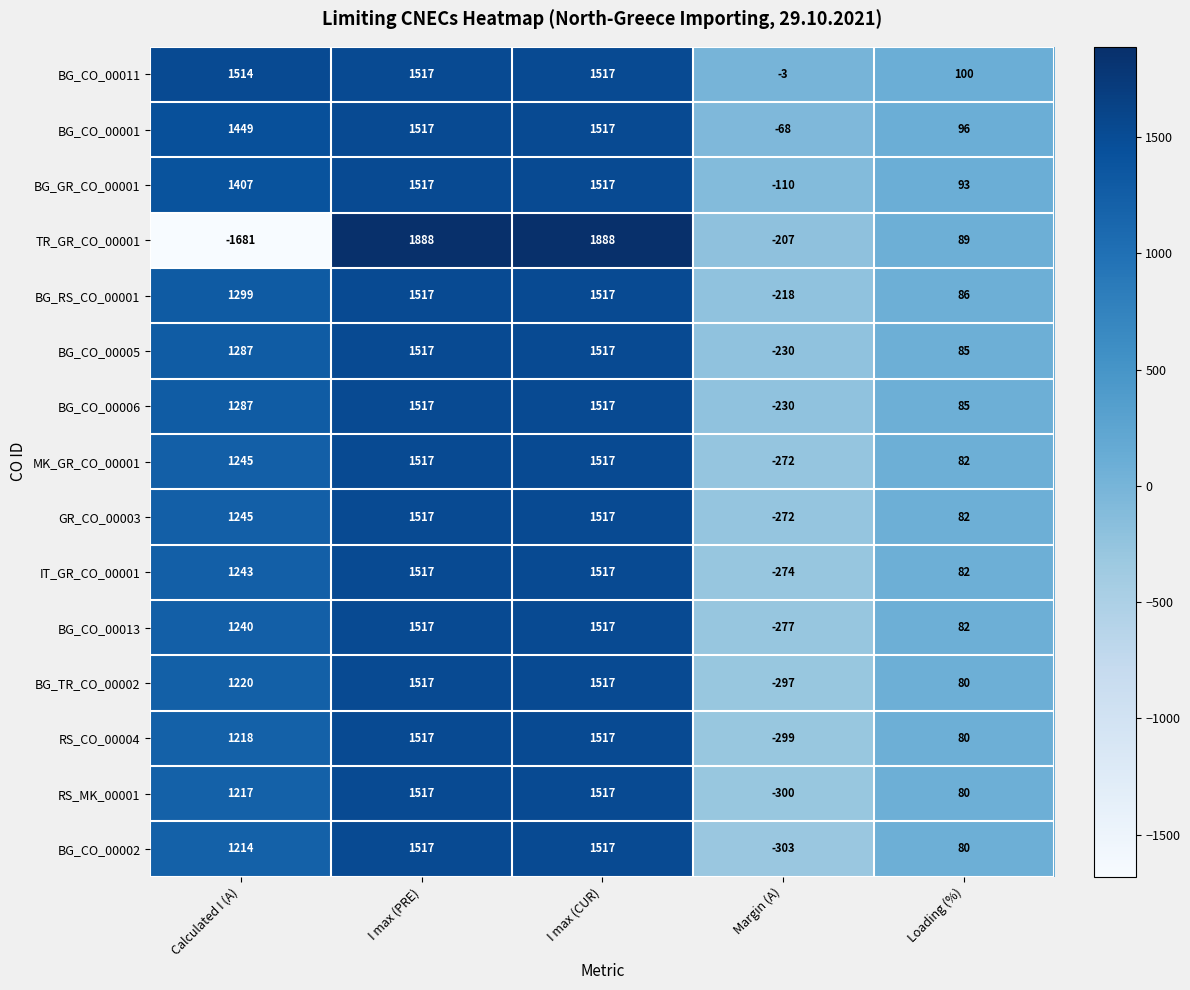

Which series has the widest spread of values?

TR_GR_CO_00001